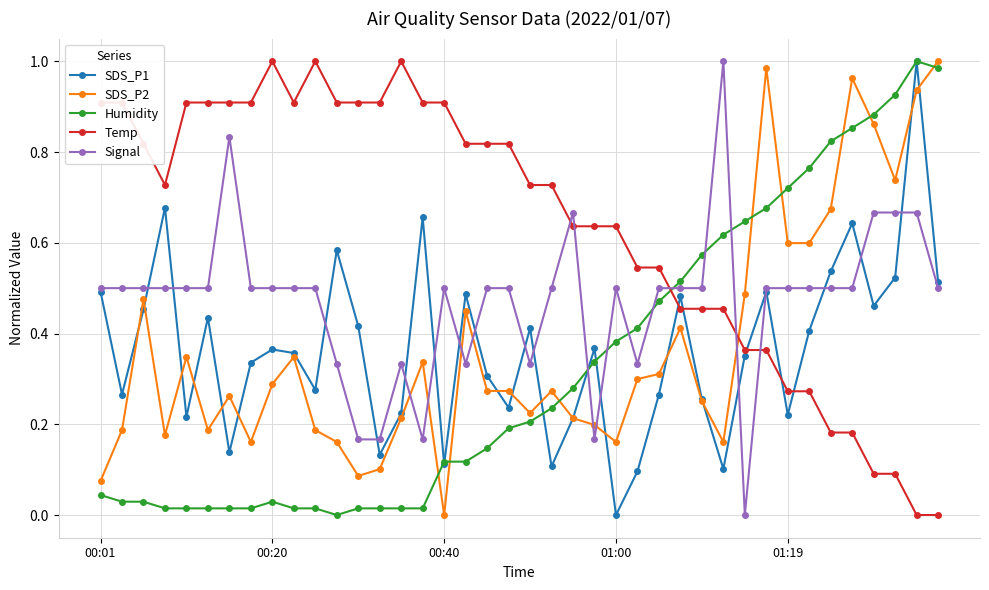

True or false: Signal has more than 0 points higher than both neighbors.

True